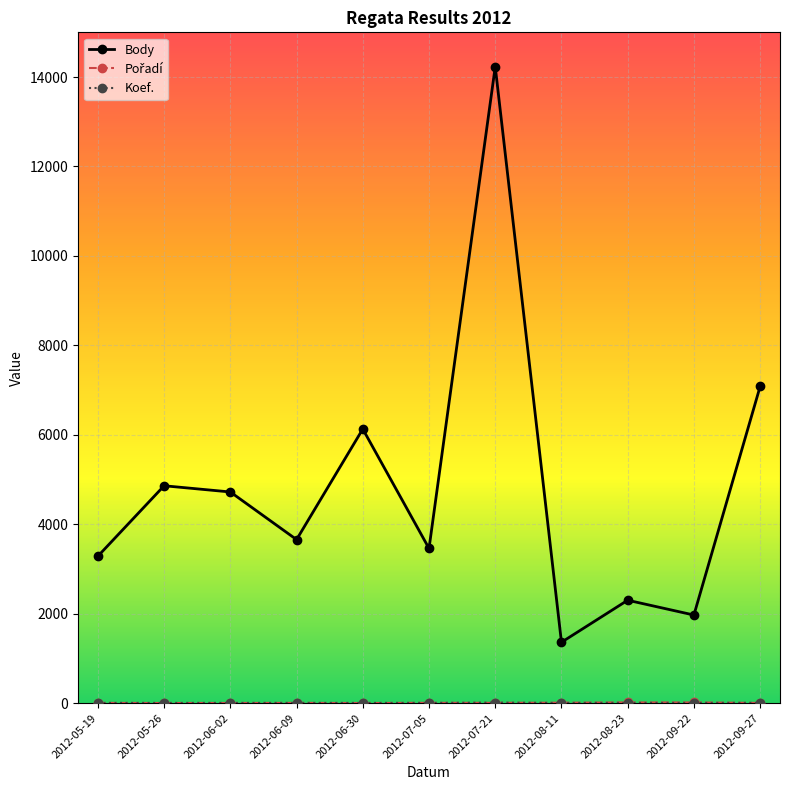

Which series has the widest spread of values?

Body